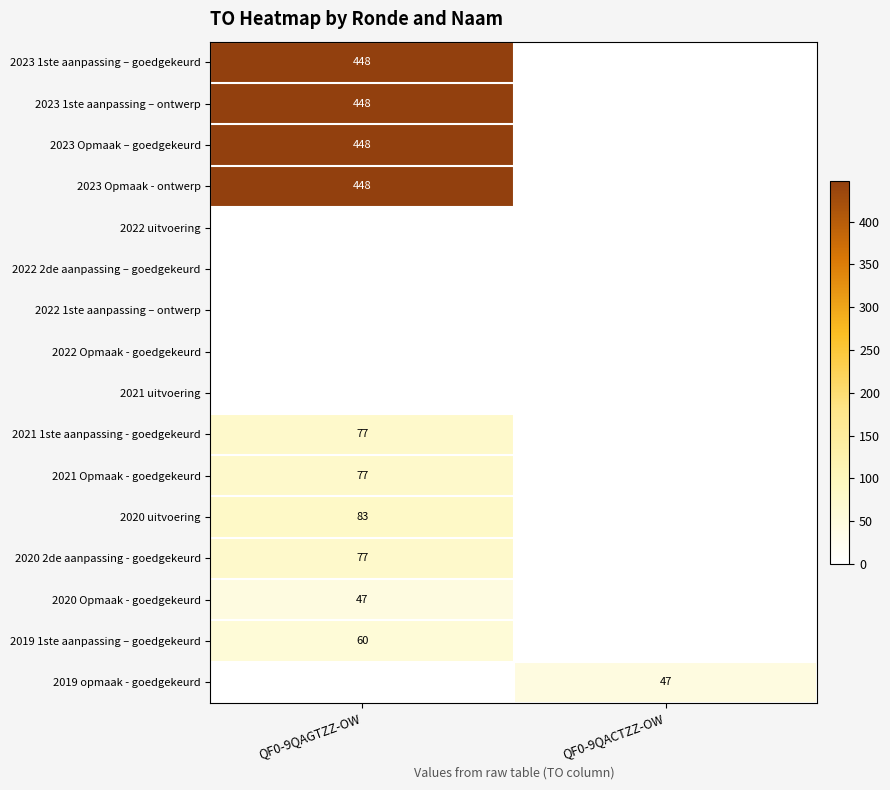

Is it true that 2023 Opmaak - ontwerp equals 173 at QF0-9QAGTZZ-OW?

False